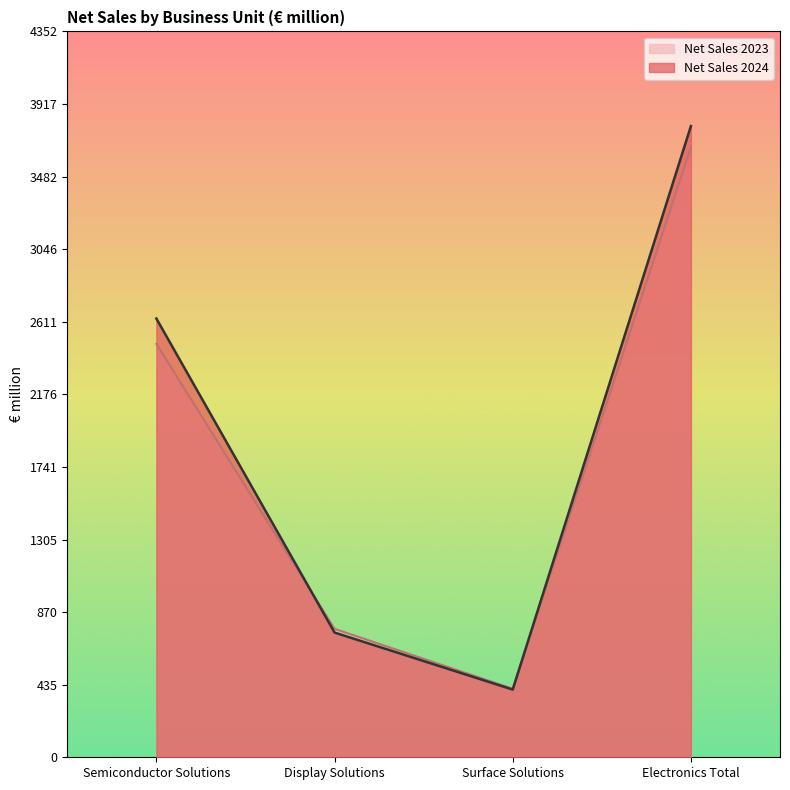

At which category is the sum across all series the highest?

Electronics Total